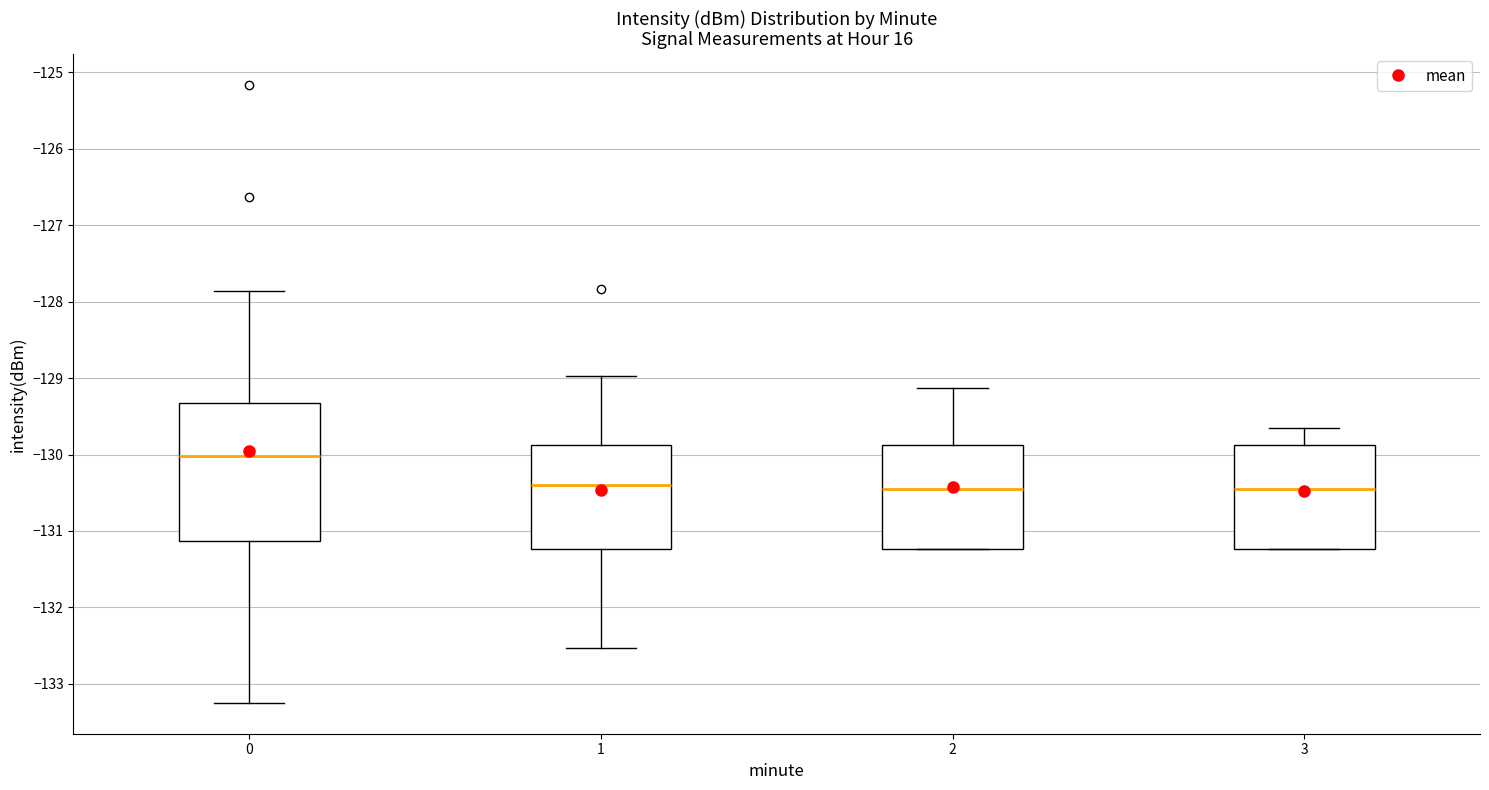

Which box has the highest median line?

0